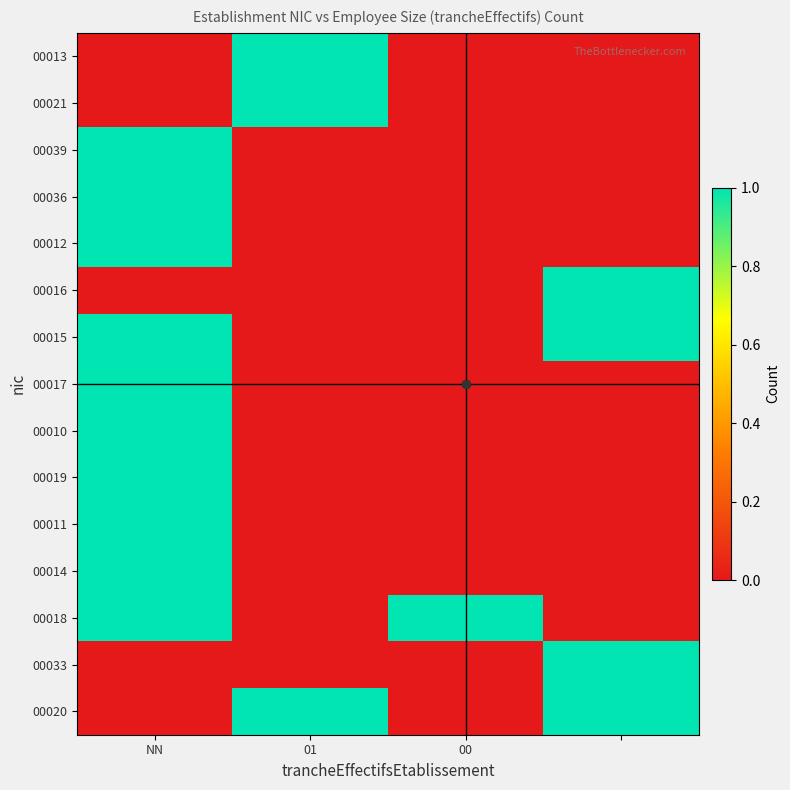

Which category has the highest value across all series?

01